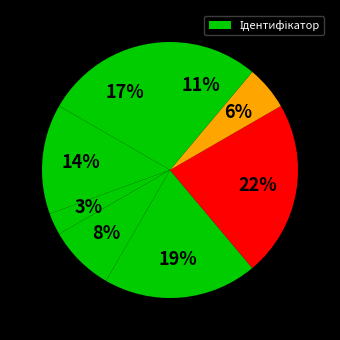

How many segments does this pie chart have?

8